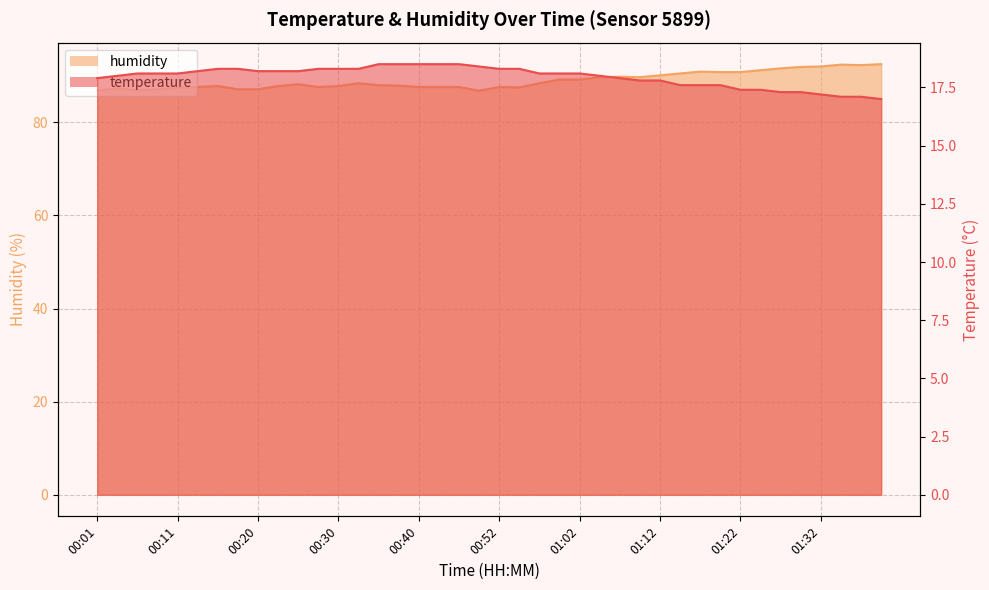

True or false: temperature and humidity intersect in this chart.

False